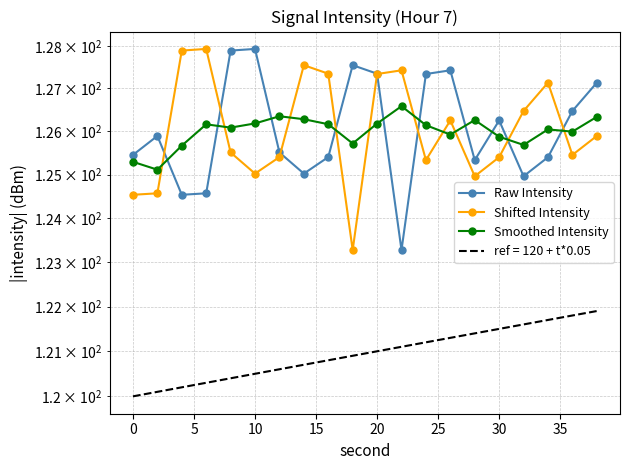

At how many categories does at least one series exceed 126?

18